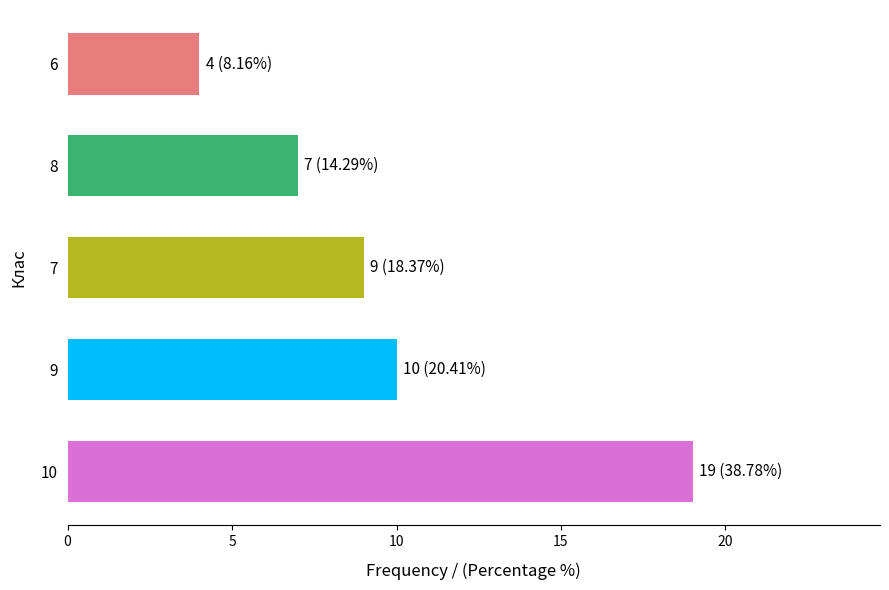

List the labels in order of value, largest first.

10, 9, 7, 8, 6